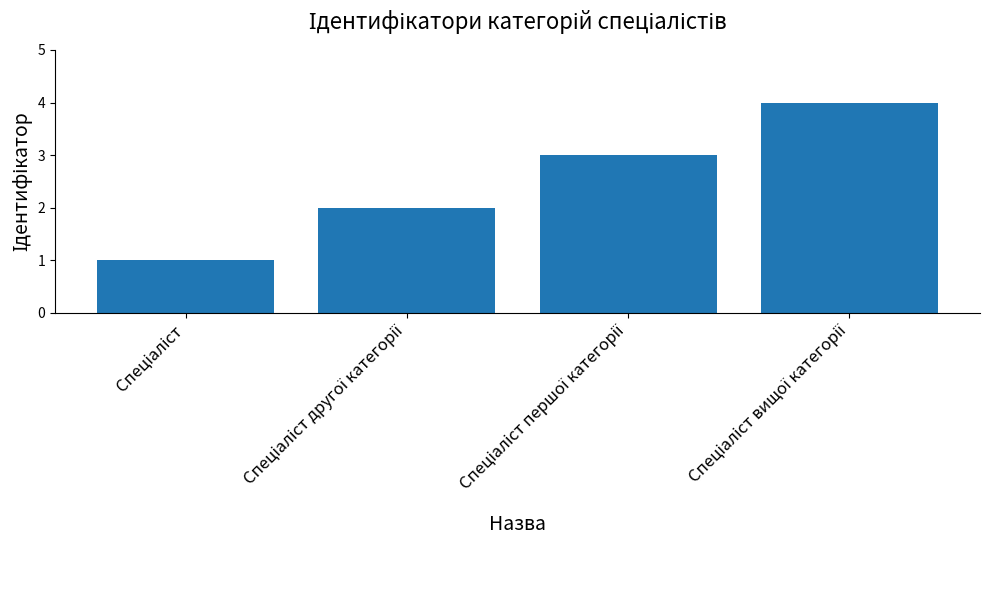

What is the greatest value displayed?

4